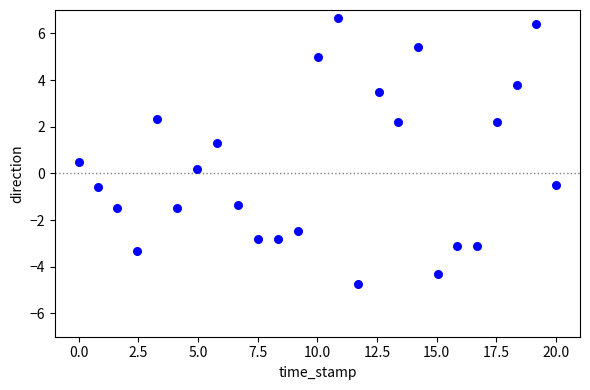

What is the range of X values (max minus min)?

20.0